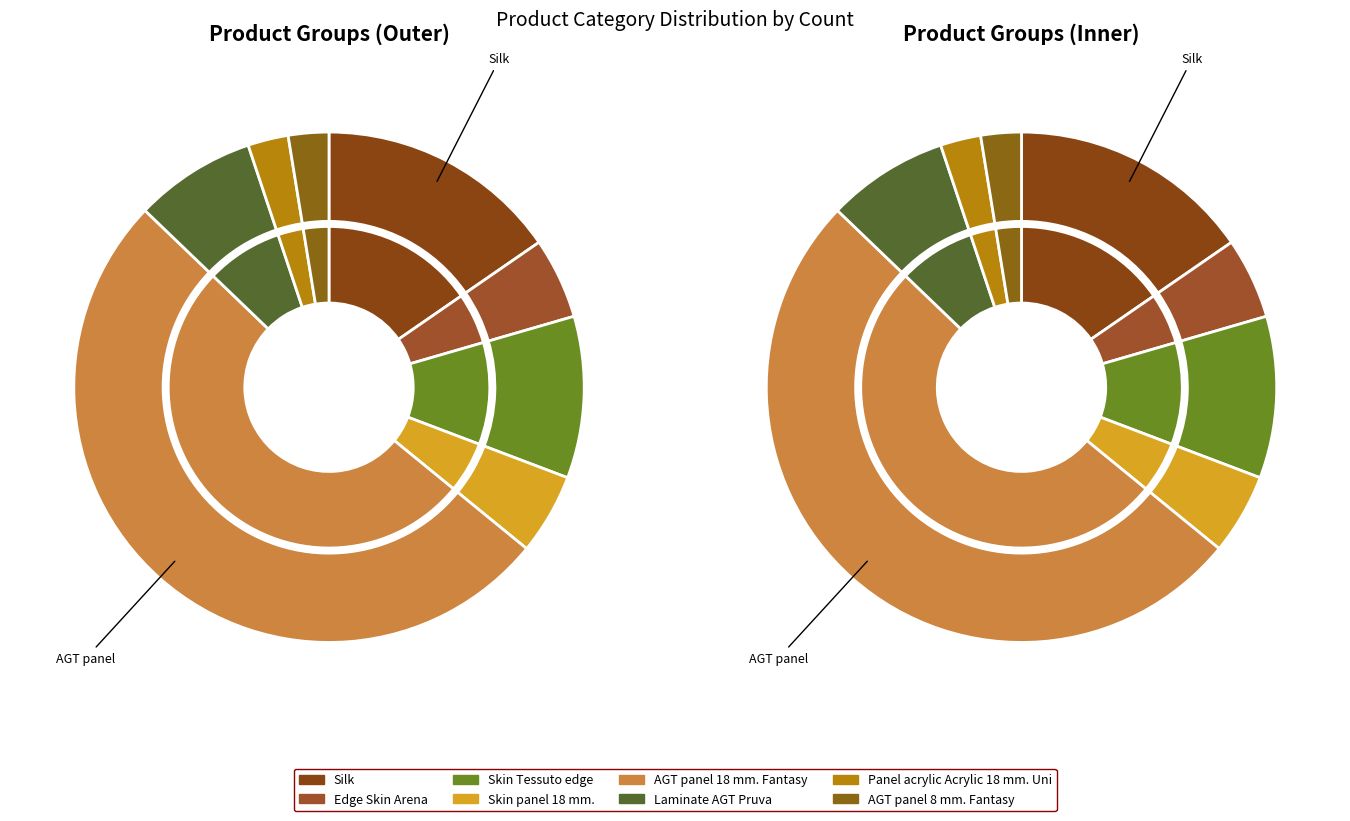

Count the number of slices in the pie.

8